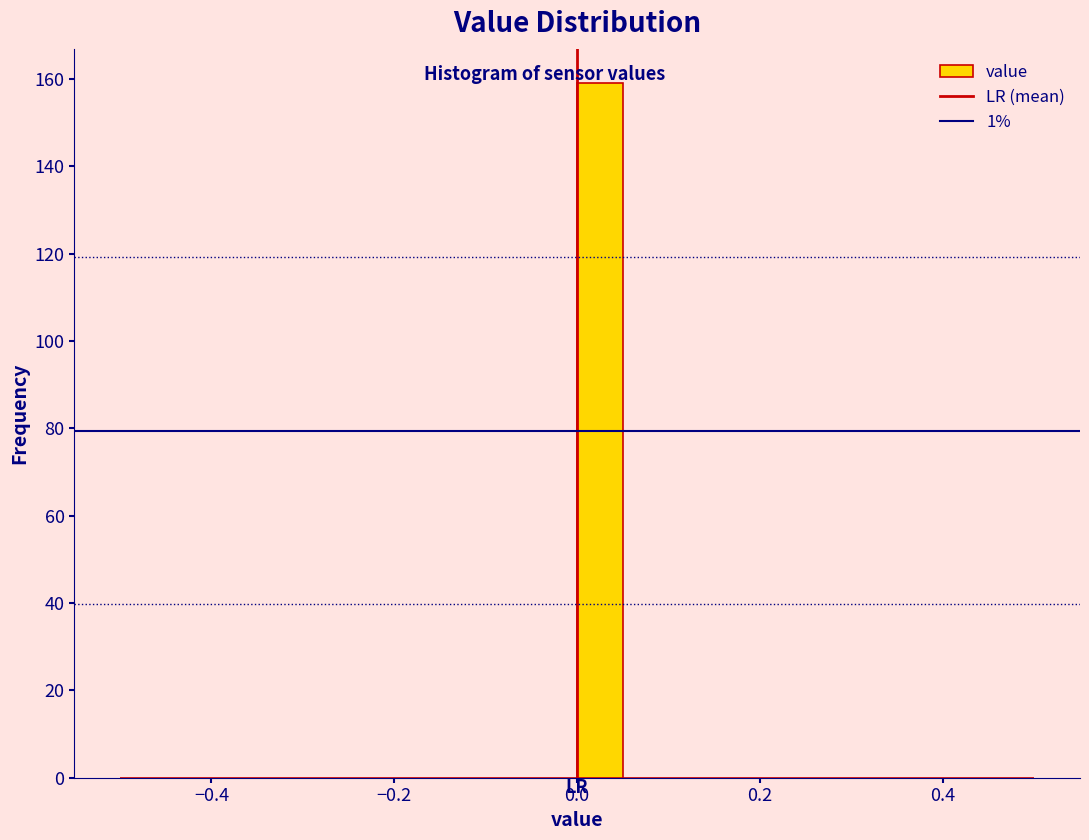

Around what value on the x-axis is the tallest bar? Give the approximate position of its centre, as read against the axis.

0.02